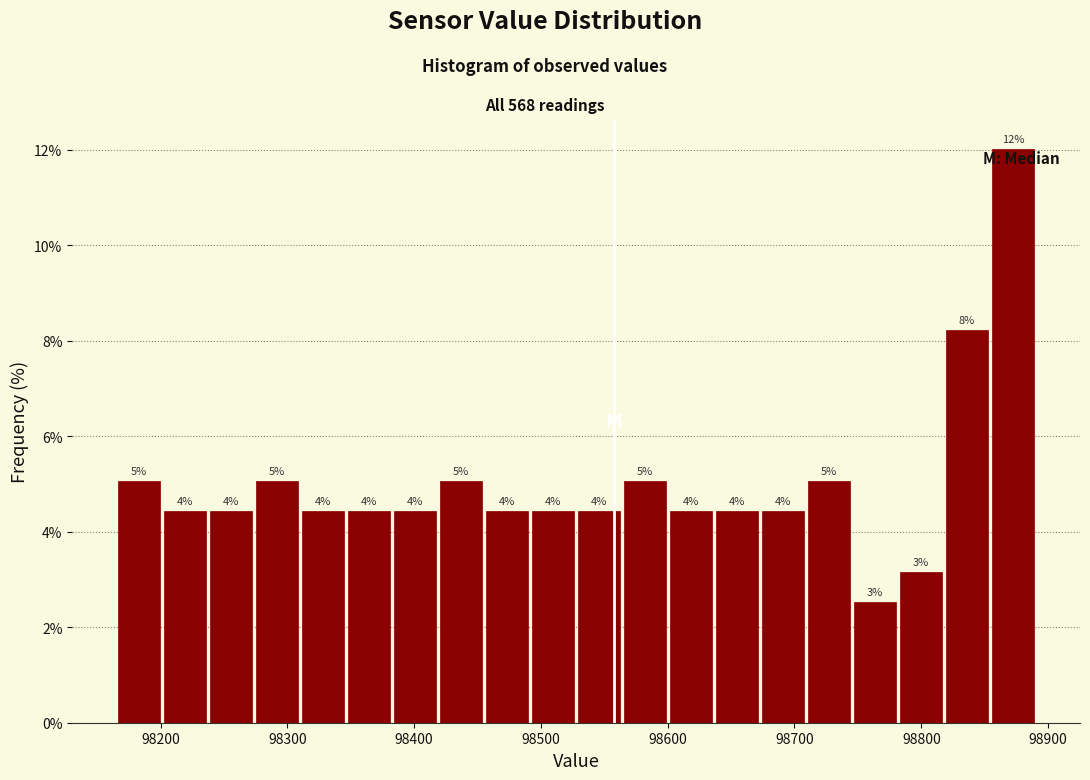

Around what value on the x-axis is the tallest bar? Give the approximate position of its centre, as read against the axis.

98870